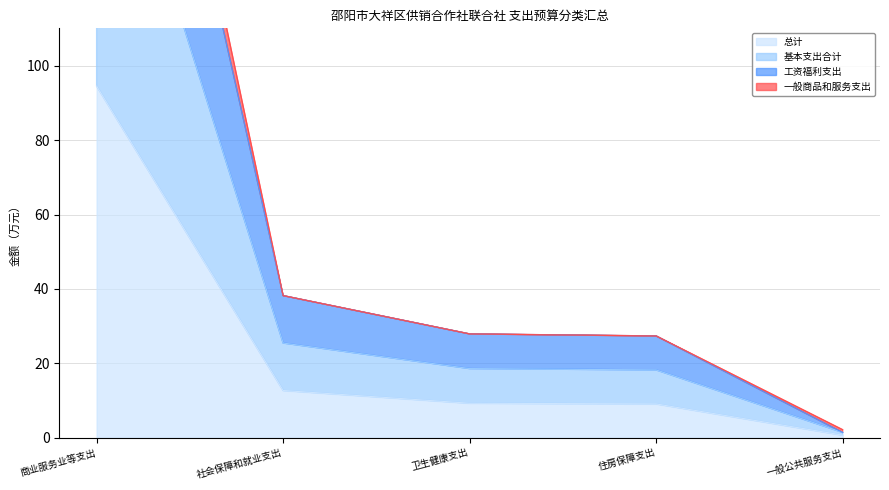

What position from the left is 商业服务业等支出?

1